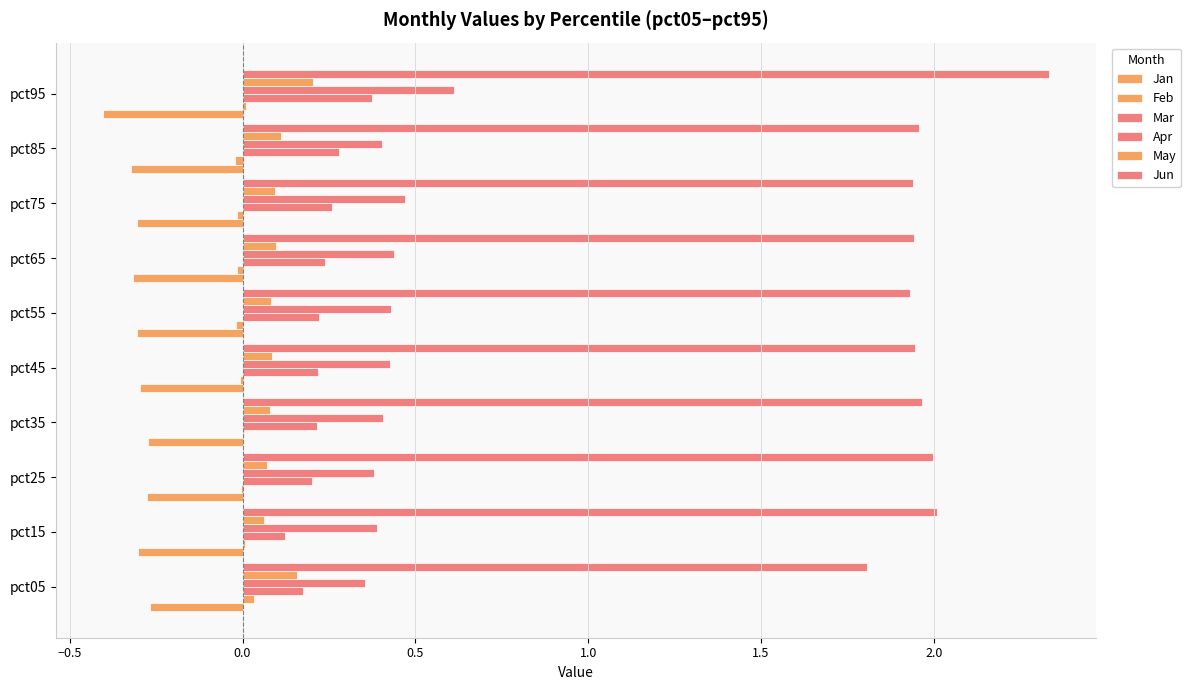

Reading left to right, extract all data points from this chart.

Jan: -0.3	-0.3	-0.3	-0.3	-0.3	-0.3	-0.3	-0.3	-0.3	-0.4
Feb: 0.0	0.0	-0.0	0.0	-0.0	-0.0	-0.0	-0.0	-0.0	0.0
Mar: 0.2	0.1	0.2	0.2	0.2	0.2	0.2	0.3	0.3	0.4
Apr: 0.4	0.4	0.4	0.4	0.4	0.4	0.4	0.5	0.4	0.6
May: 0.2	0.1	0.1	0.1	0.1	0.1	0.1	0.1	0.1	0.2
Jun: 1.8	2.0	2.0	2.0	1.9	1.9	1.9	1.9	2.0	2.3